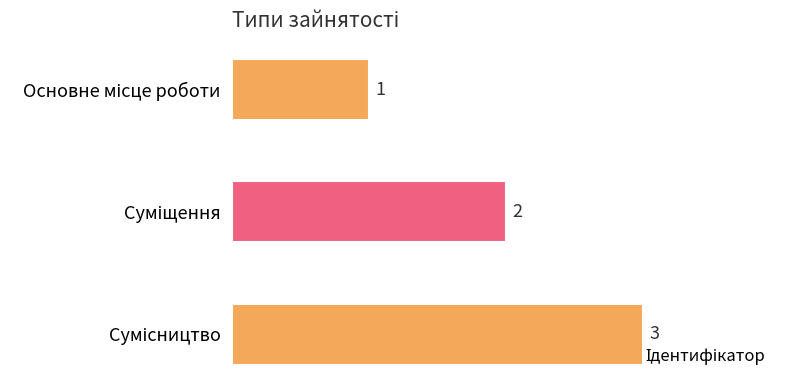

How many data points are less than 2?

1